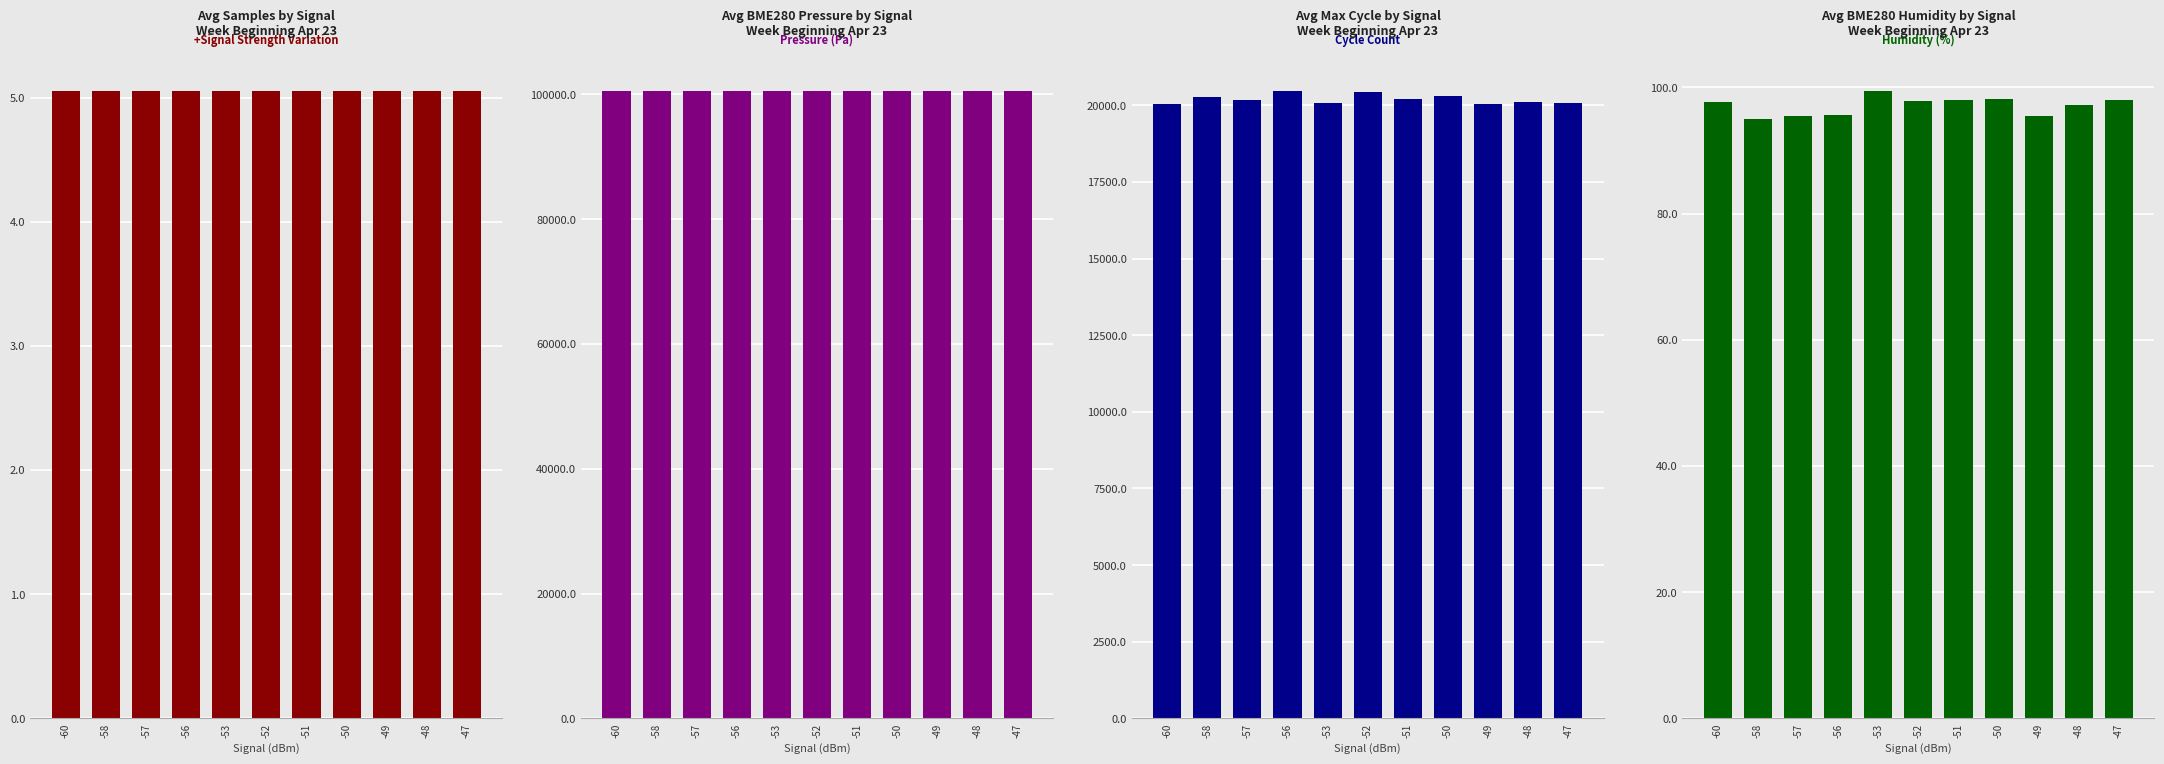

The Avg BME280 Humidity by Signal series shows 164.7 at -47. True or false?

False